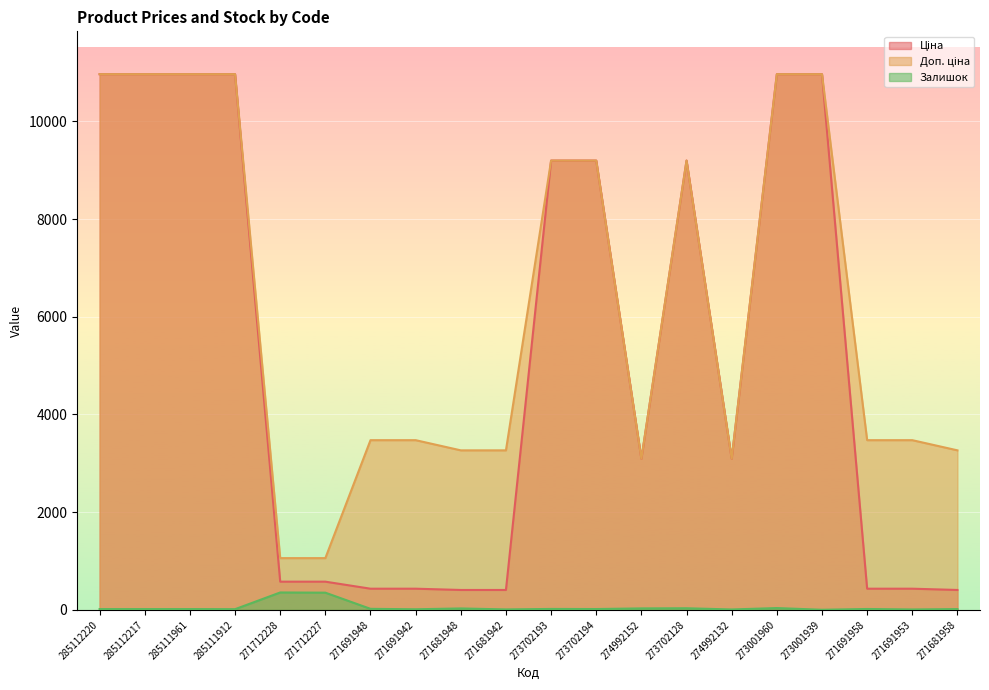

Read the Доп. ціна value at 285112220.

10964.4